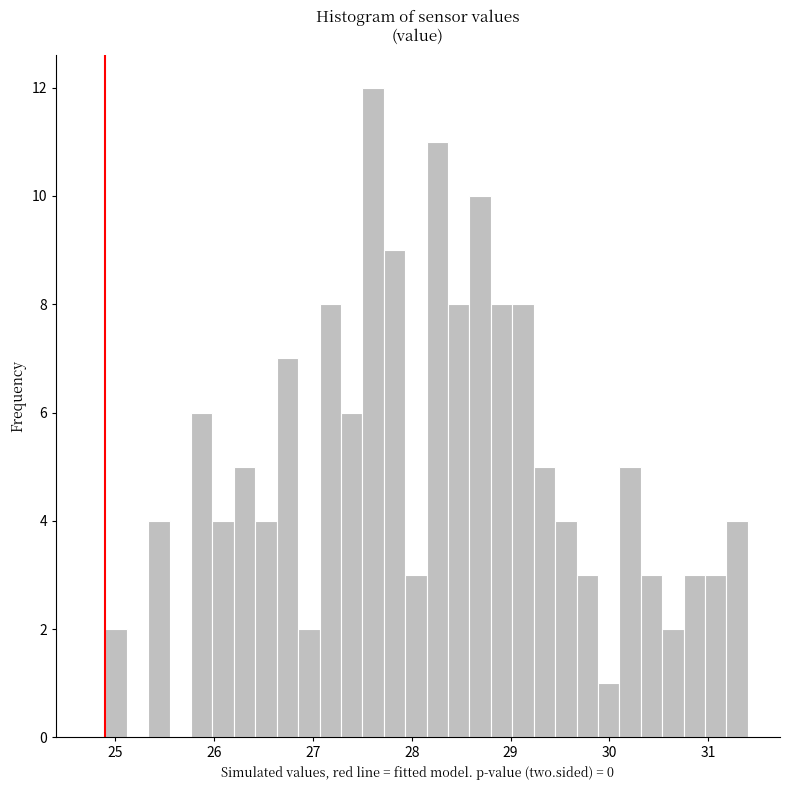

Around what value on the x-axis is the tallest bar? Give the approximate position of its centre, as read against the axis.

27.6